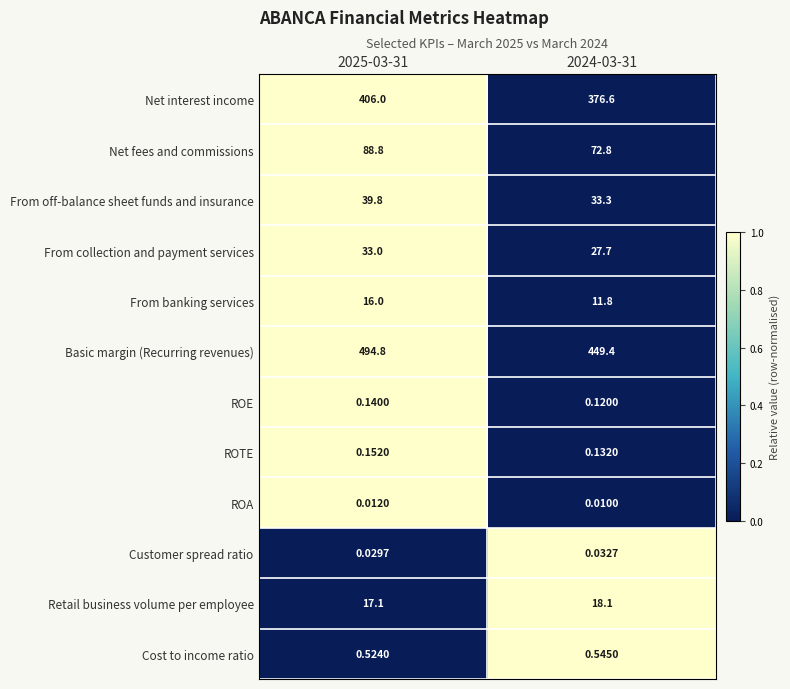

Between 2025-03-31 and 2024-03-31, which series saw the biggest shift?

Basic margin (Recurring revenues)